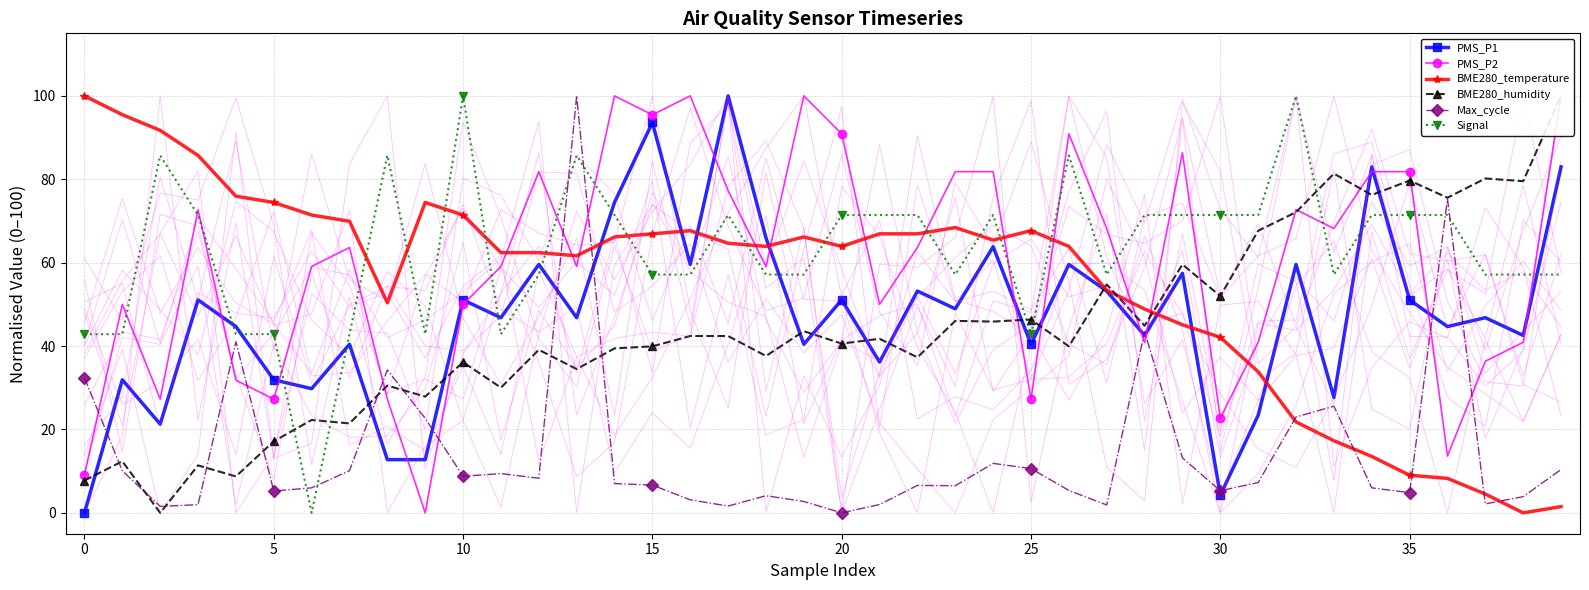

True or false: Max_cycle and BME280_temperature intersect in this chart.

True